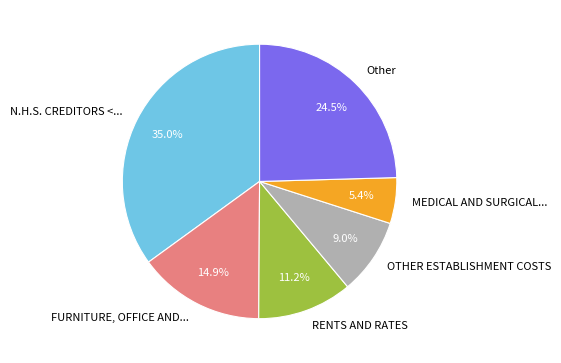

Approximately how many times larger is the value at RENTS AND RATES compared to OTHER ESTABLISHMENT COSTS?

1.2